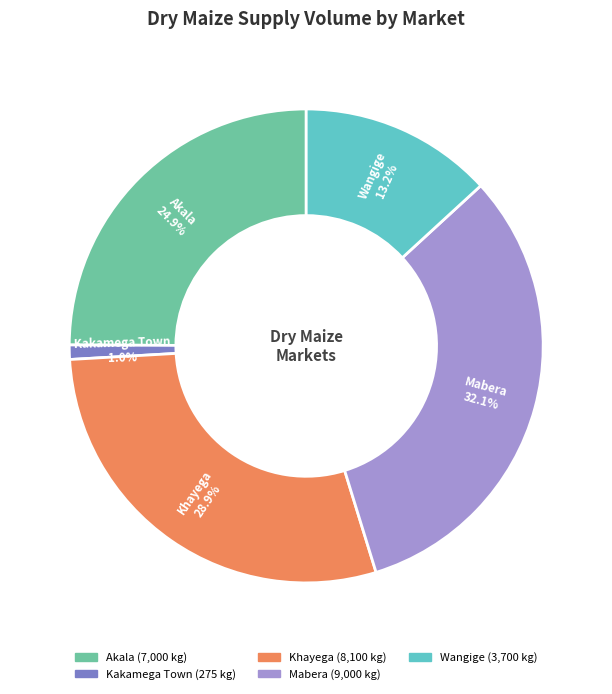

Between Kakamega Town and Akala, which is larger?

Akala